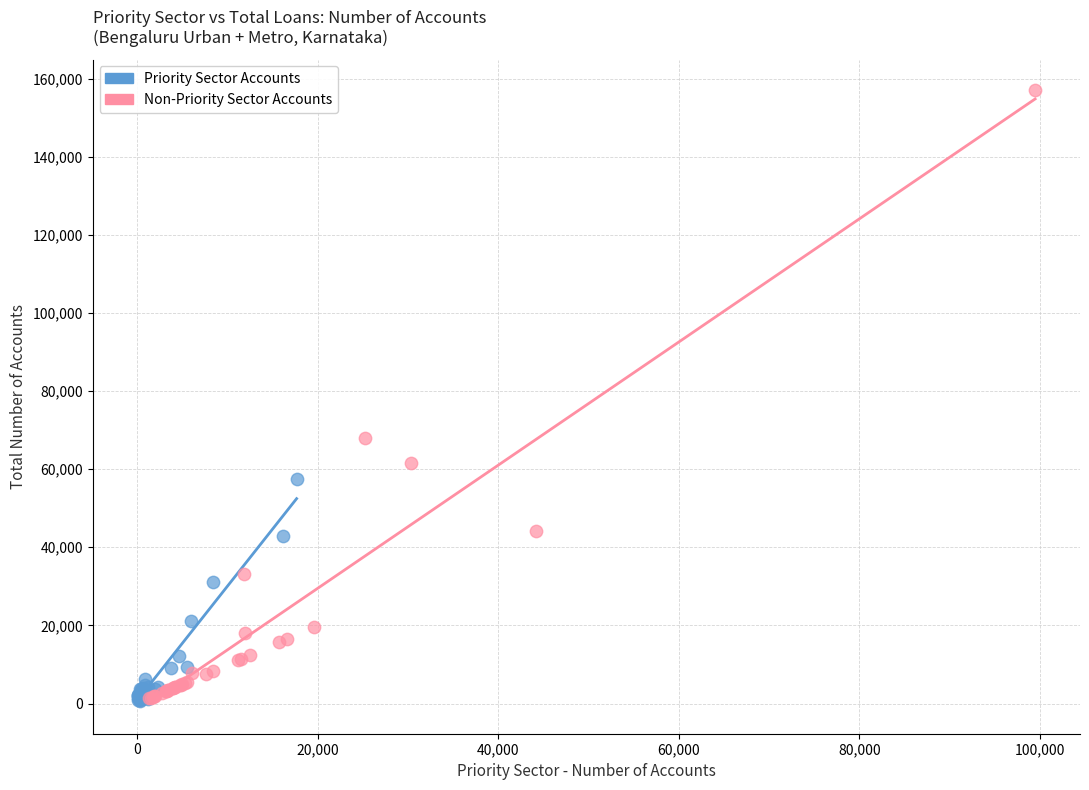

Which series reaches the maximum Y coordinate?

Non-Priority Sector Accounts